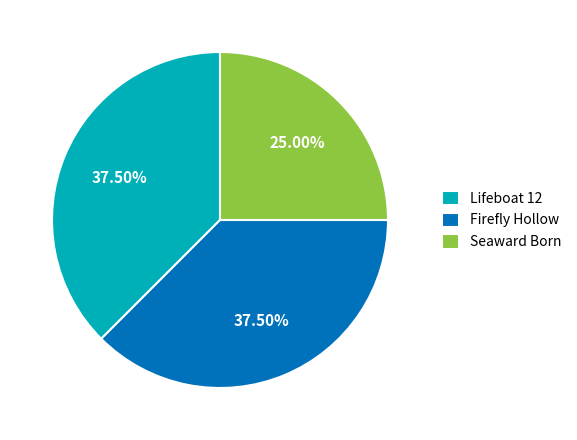

Which category has the smallest portion of the pie?

Seaward Born